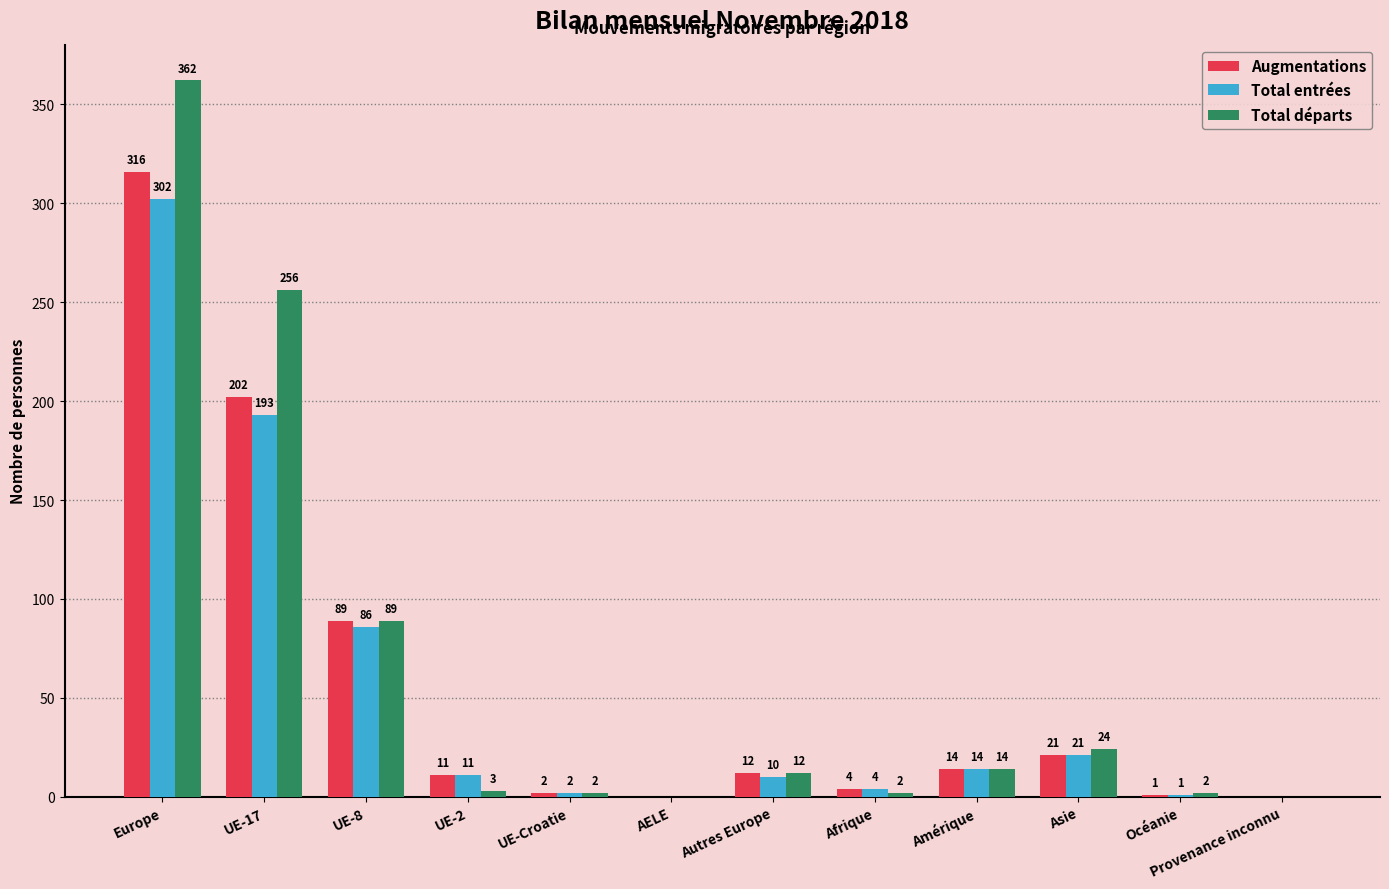

What is the total value across all series at Europe?

980